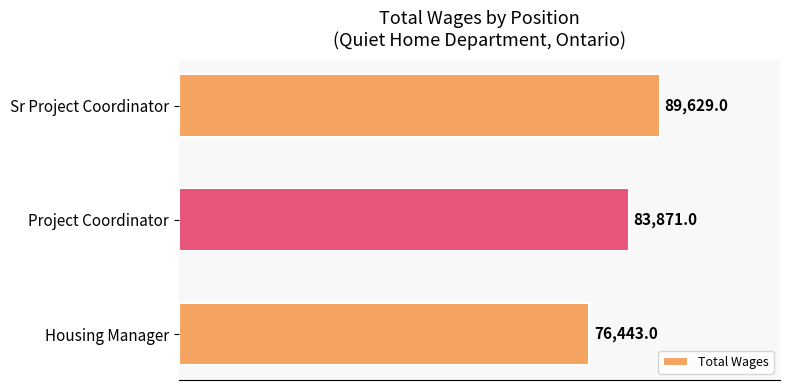

Reading bottom to top, extract all data points from this chart.

76443	83871	89629